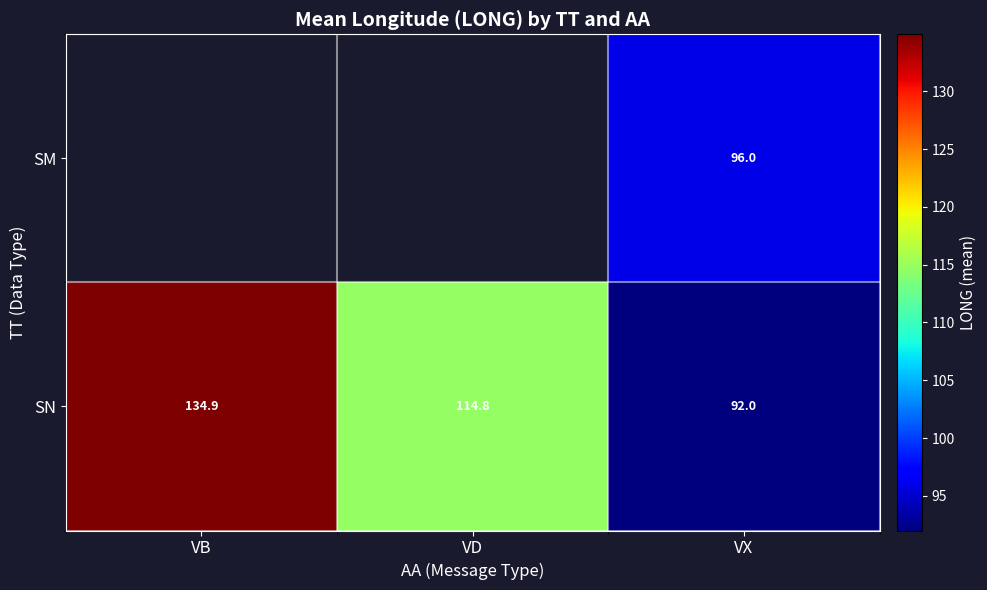

List the labels in order of SN value, smallest first.

VX, VD, VB